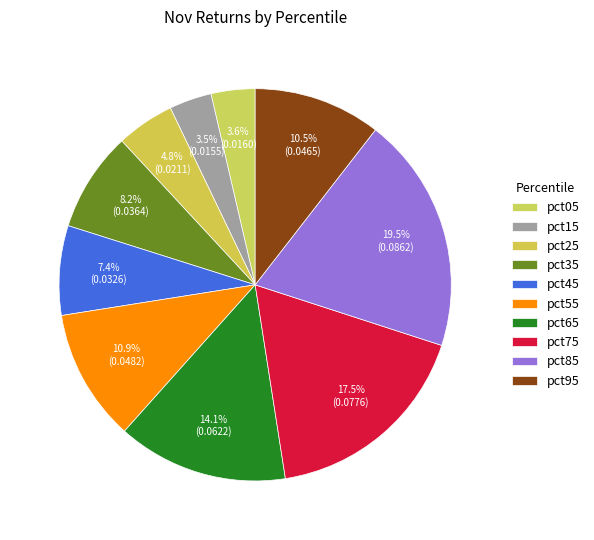

The pct15 slice represents 1% of the pie. True or false?

False